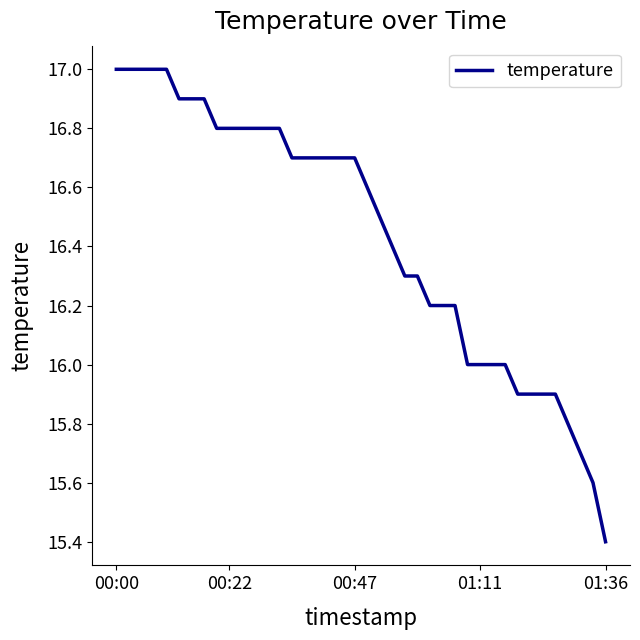

Reading right to left, extract all data points from this chart.

15.4	15.6	15.7	15.8	15.9	15.9	15.9	15.9	16.0	16.0	16.0	16.0	16.2	16.2	16.2	16.3	16.3	16.4	16.5	16.6	16.7	16.7	16.7	16.7	16.7	16.7	16.8	16.8	16.8	16.8	16.8	16.8	16.9	16.9	16.9	17.0	17.0	17.0	17.0	17.0